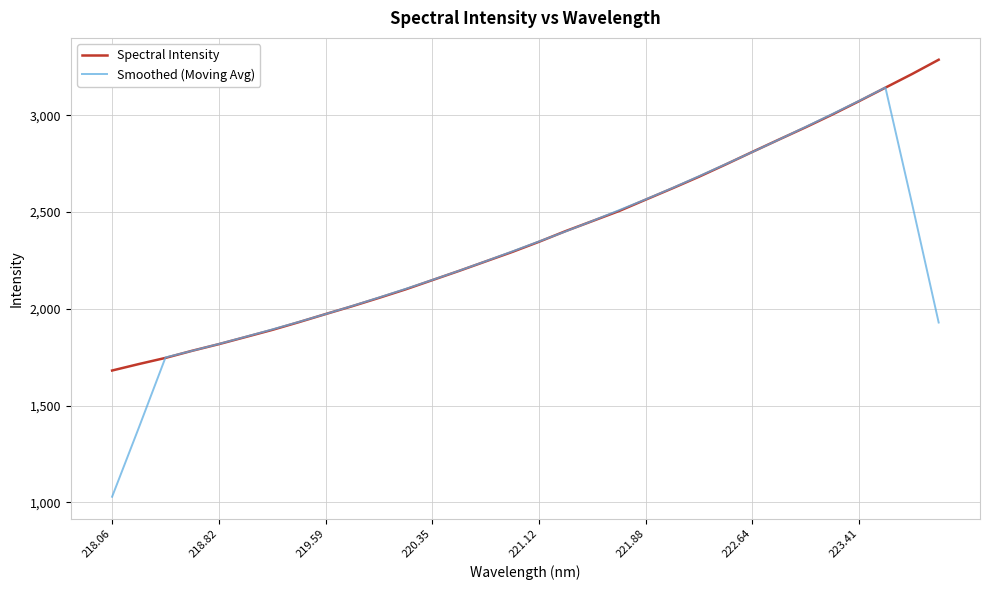

What is the difference between the maximum and minimum values in the Smoothed (Moving Avg) series?

2116.1